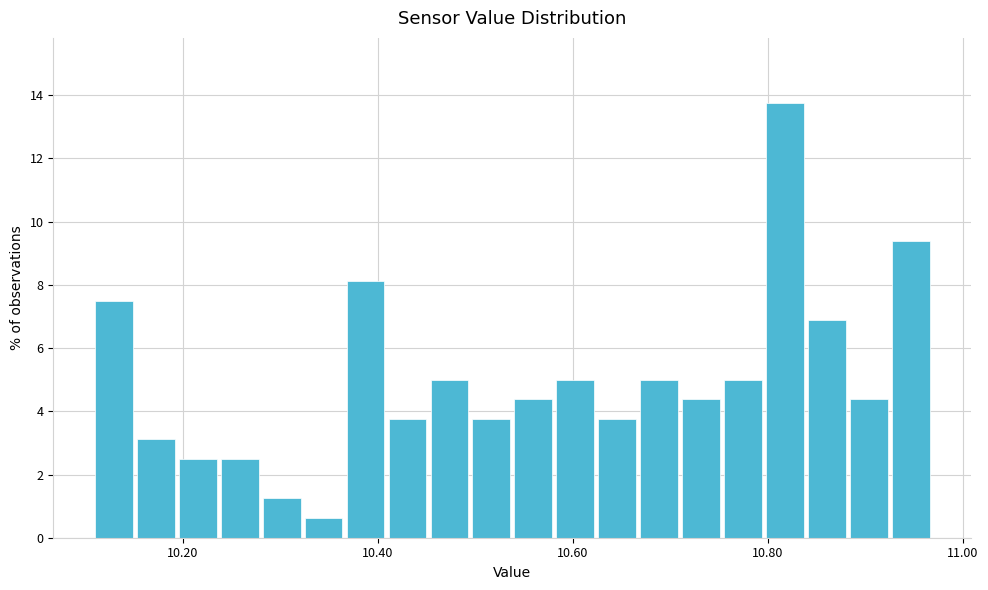

Around what value on the x-axis is the tallest bar? Give the approximate position of its centre, as read against the axis.

10.82